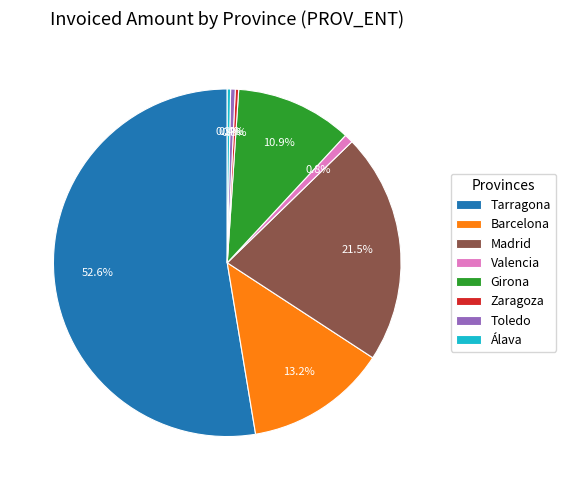

What is the majority slice?

Tarragona